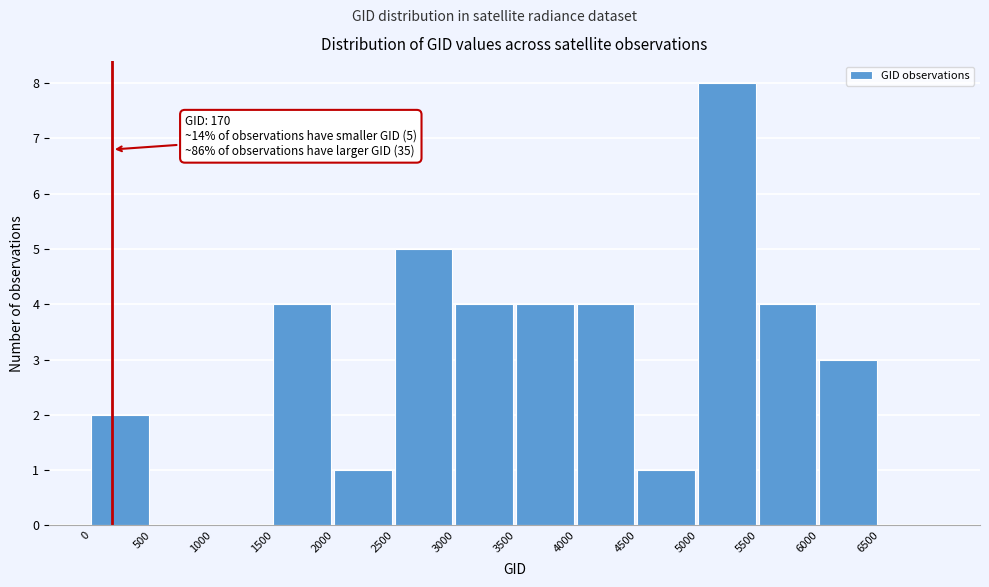

Over which range of the x-axis is the bar tallest?

5000 to 5500